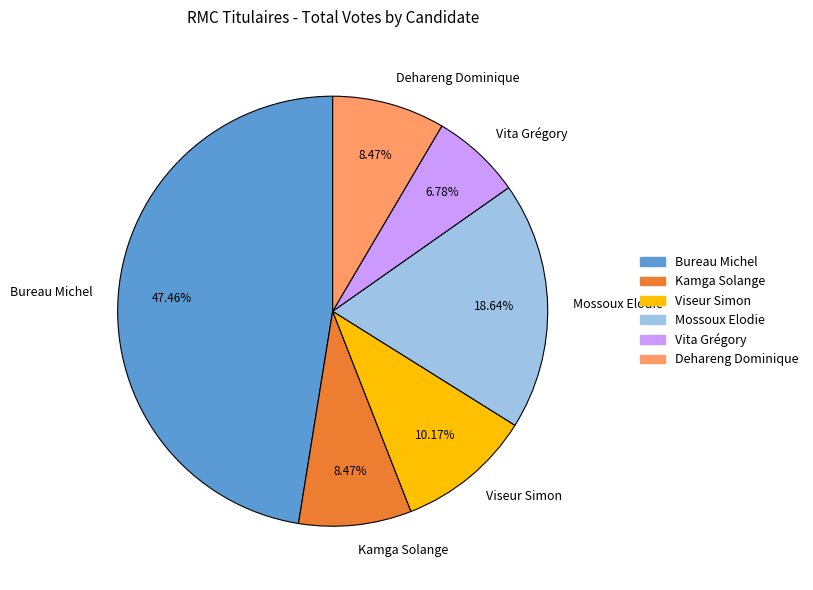

How many slices are in this pie chart?

6